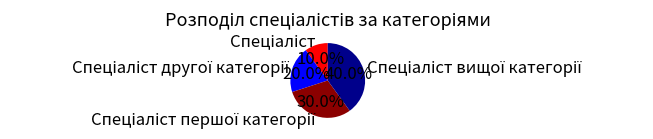

Is there any slice that represents more than half of the pie?

No